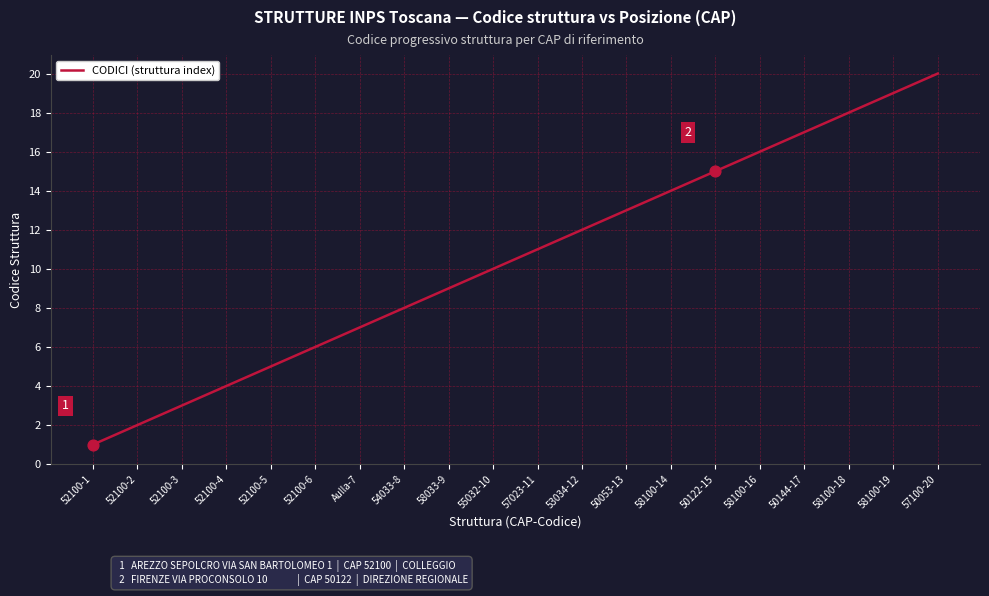

What is the change in value from 52100-4 to 58100-16?

+12